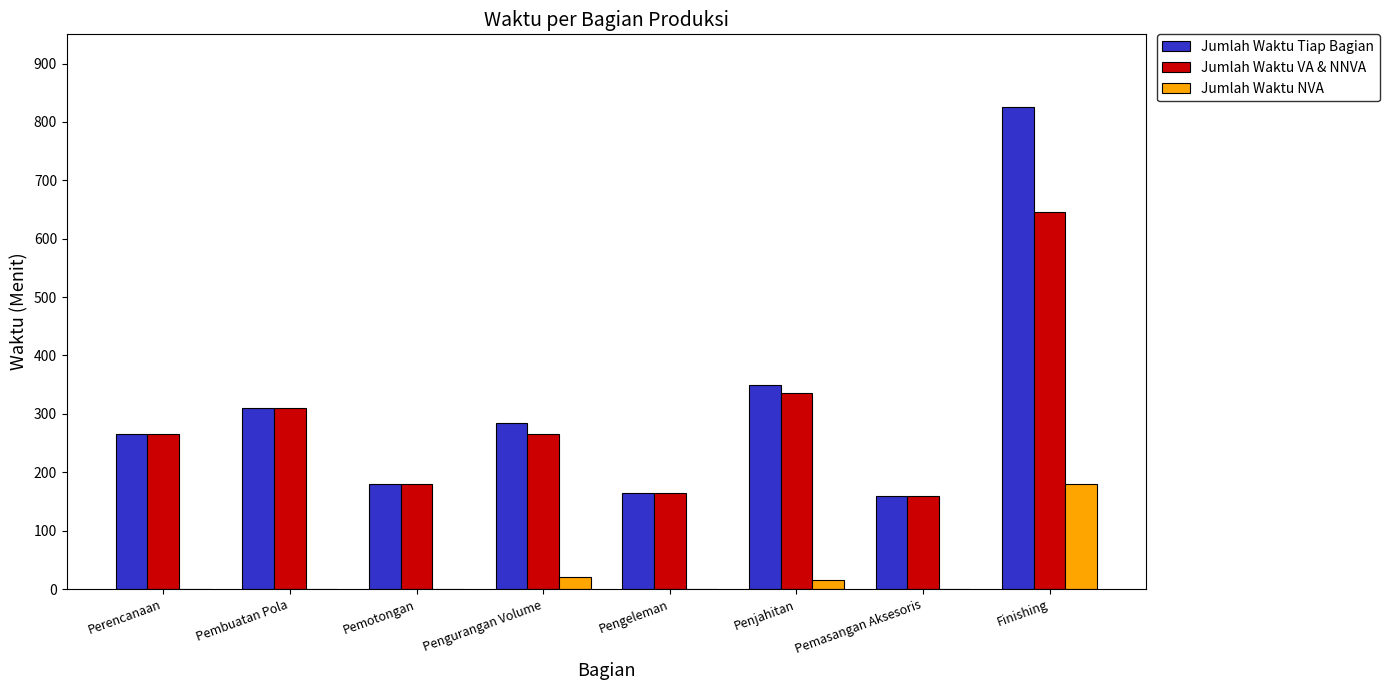

How many groups of bars are there?

8